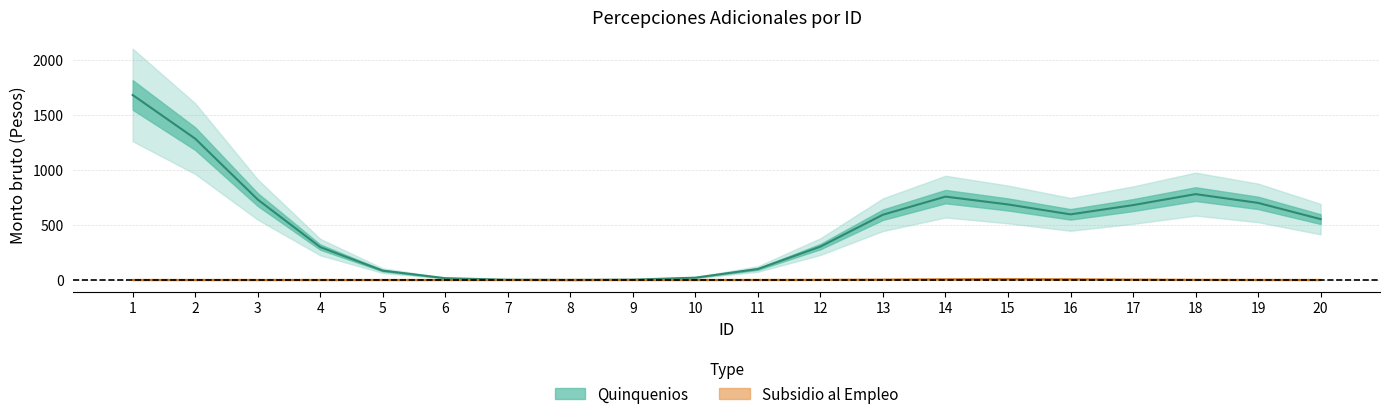

Which category has the lowest value across all series?

3